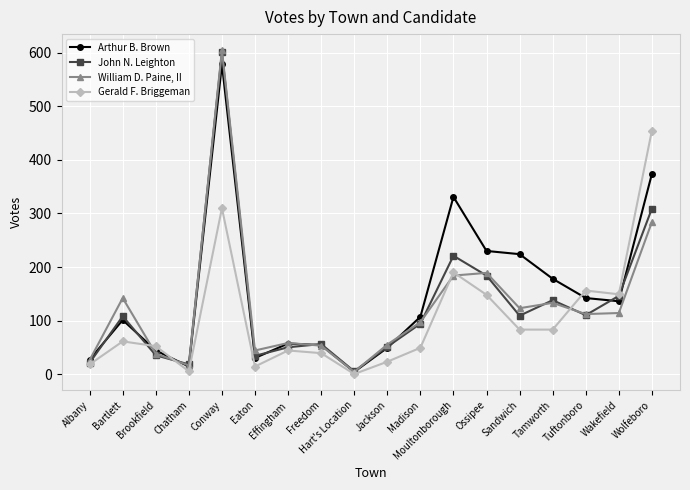

True or false: Arthur B. Brown and John N. Leighton cross at least once.

True